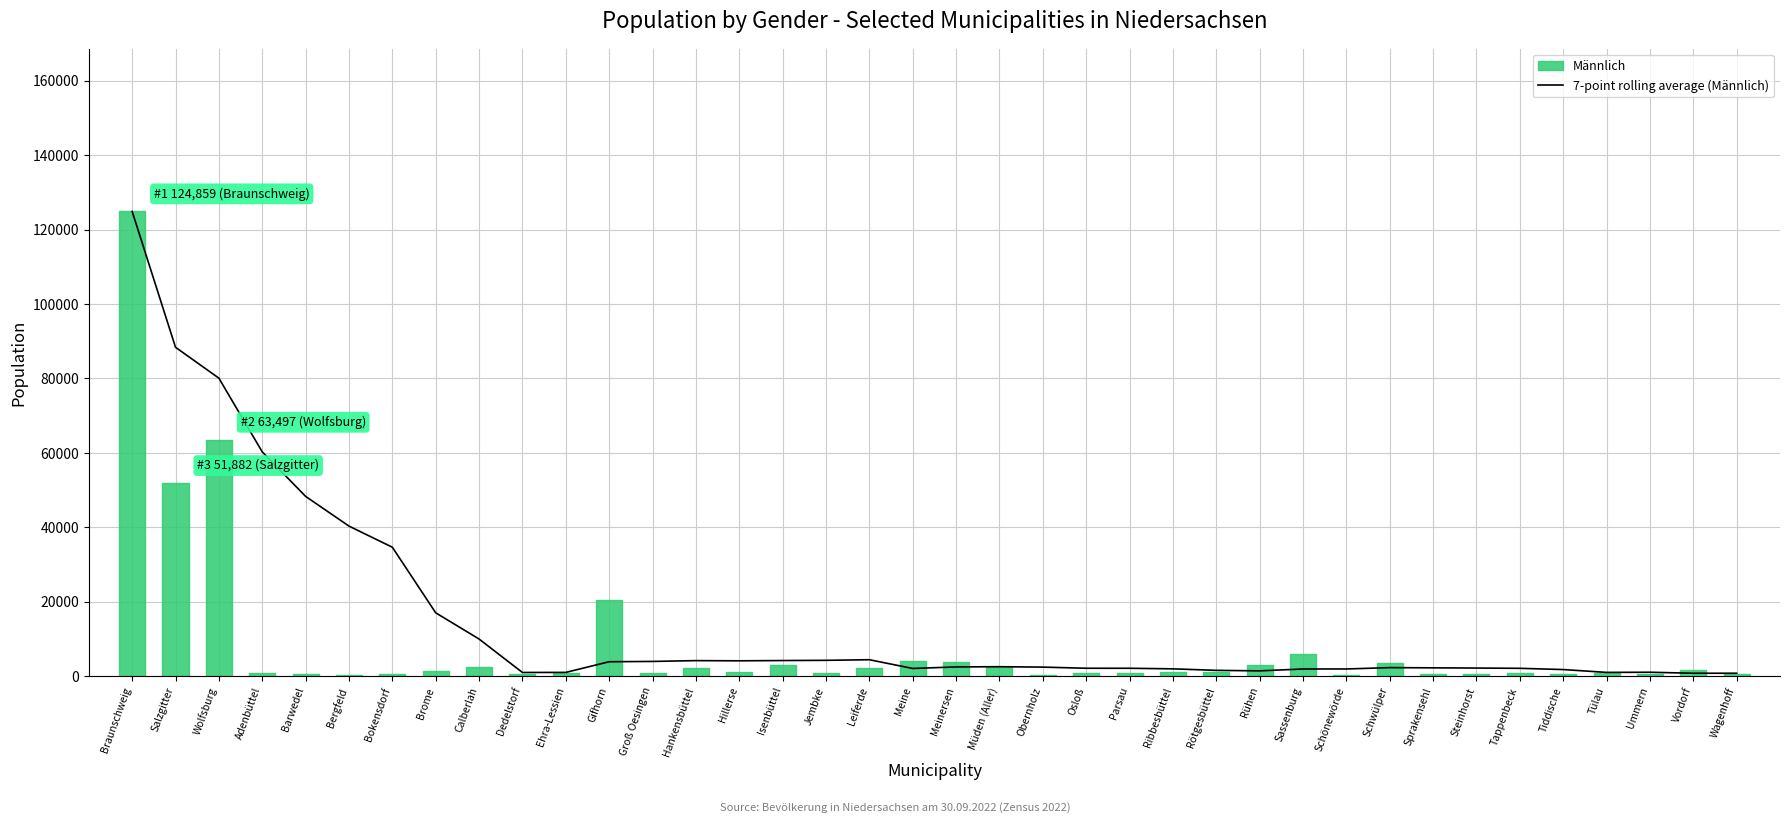

Where is the first local maximum?

Hankensbüttel